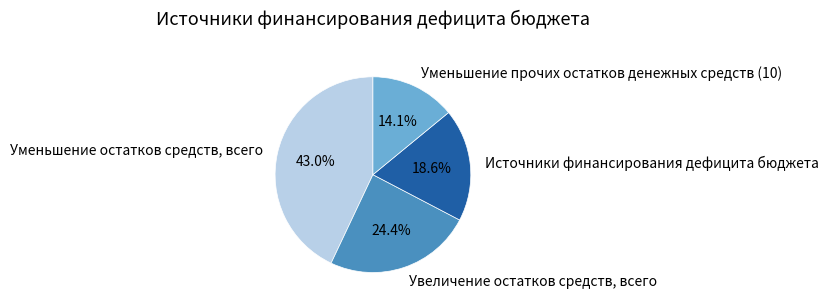

Which slice is the smallest?

Уменьшение прочих остатков денежных средств (10)